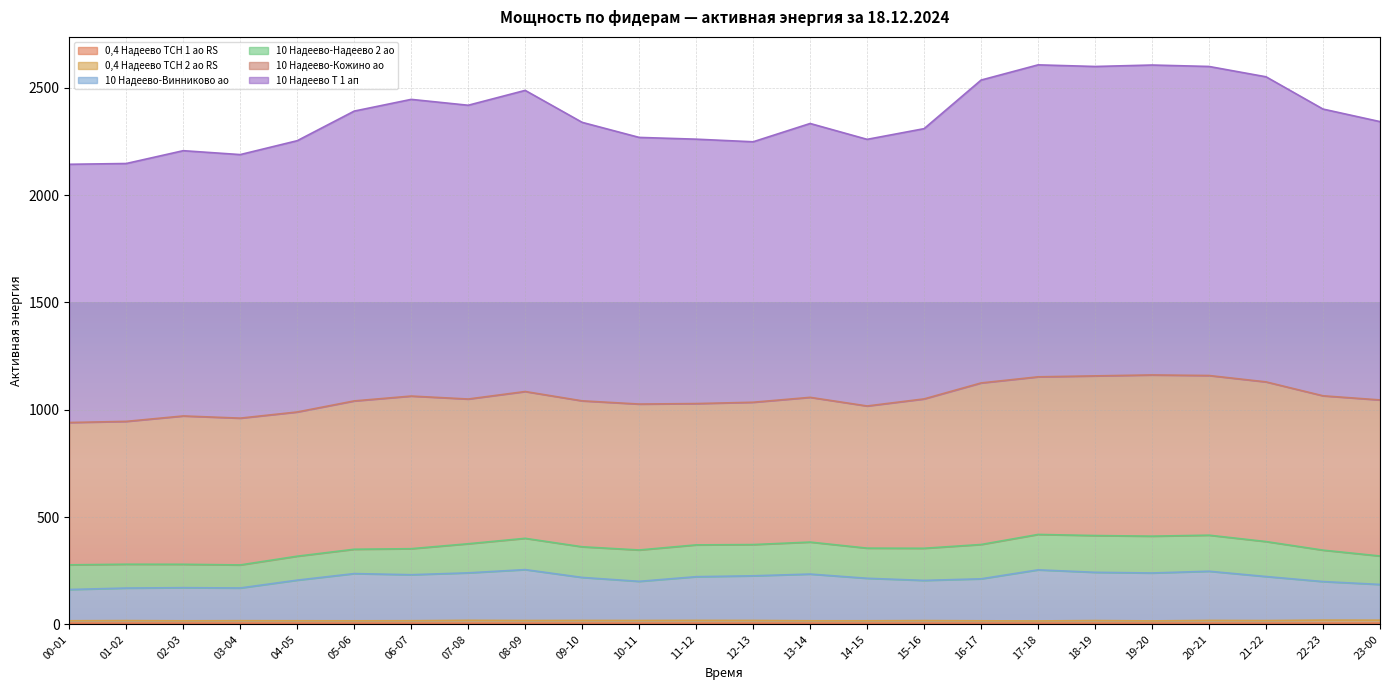

Is it true that 10 Надеево Т 1 ап equals 1387.3 at 08-09?

False